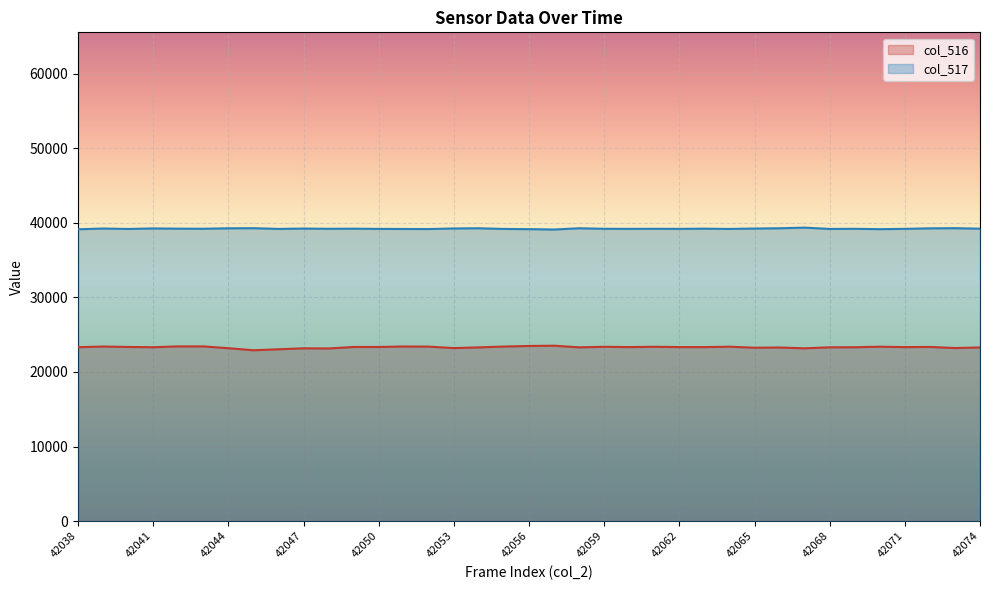

Which has a higher value, 42064 or 42073?

42064